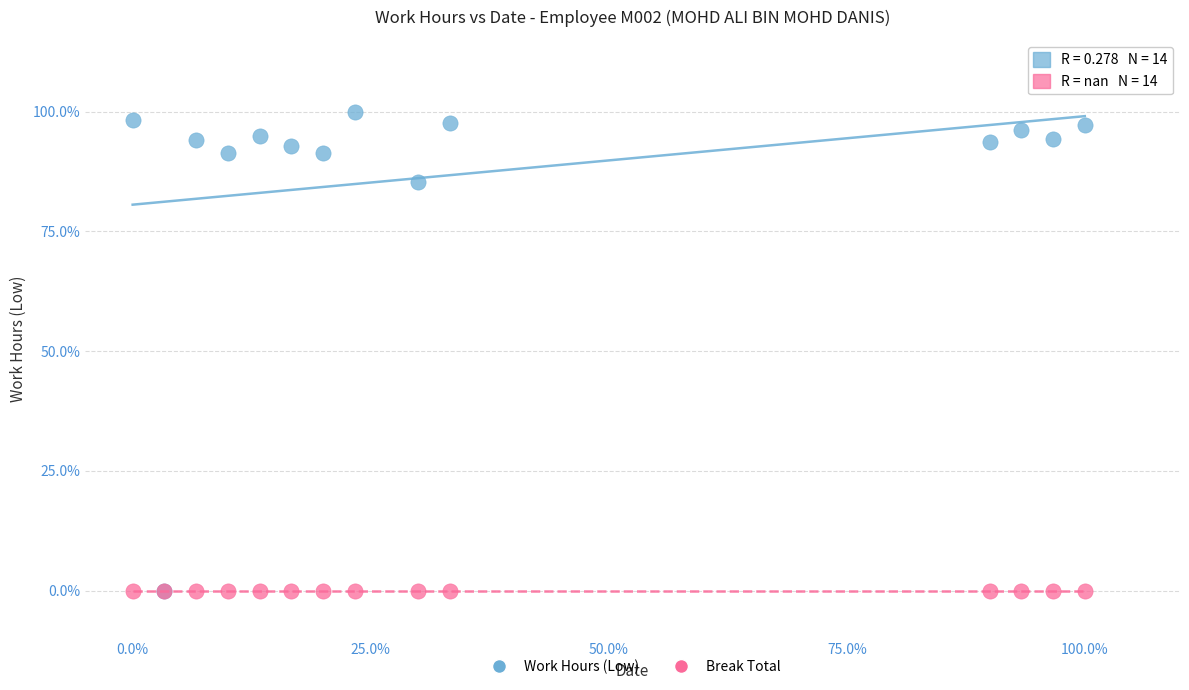

In the Work Hours (Low) series, what Y value is closest to 50?

85.3